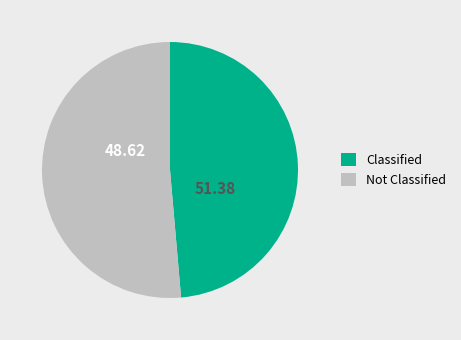

Is the sum of Not Classified and Classified greater than half?

Yes